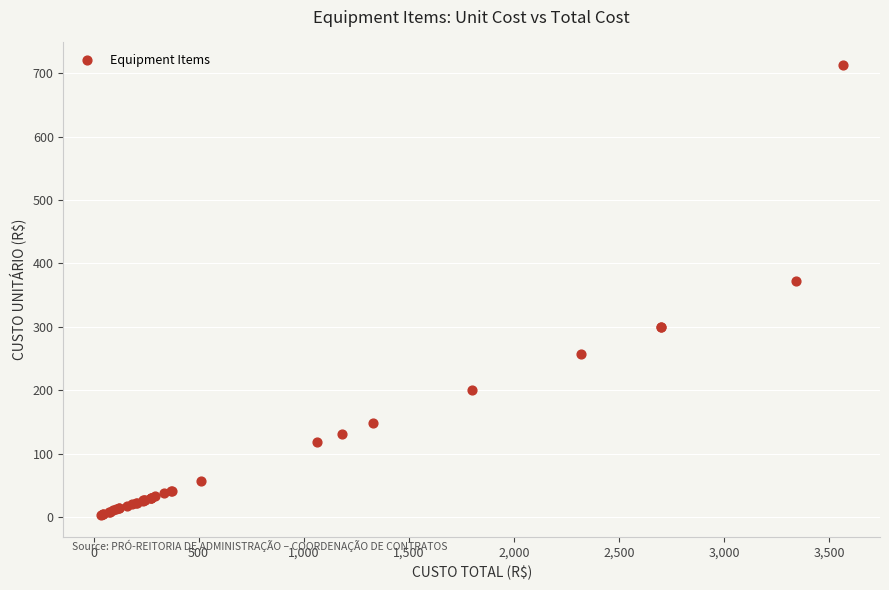

What Y value in the scatter plot is closest to 358?

371.7